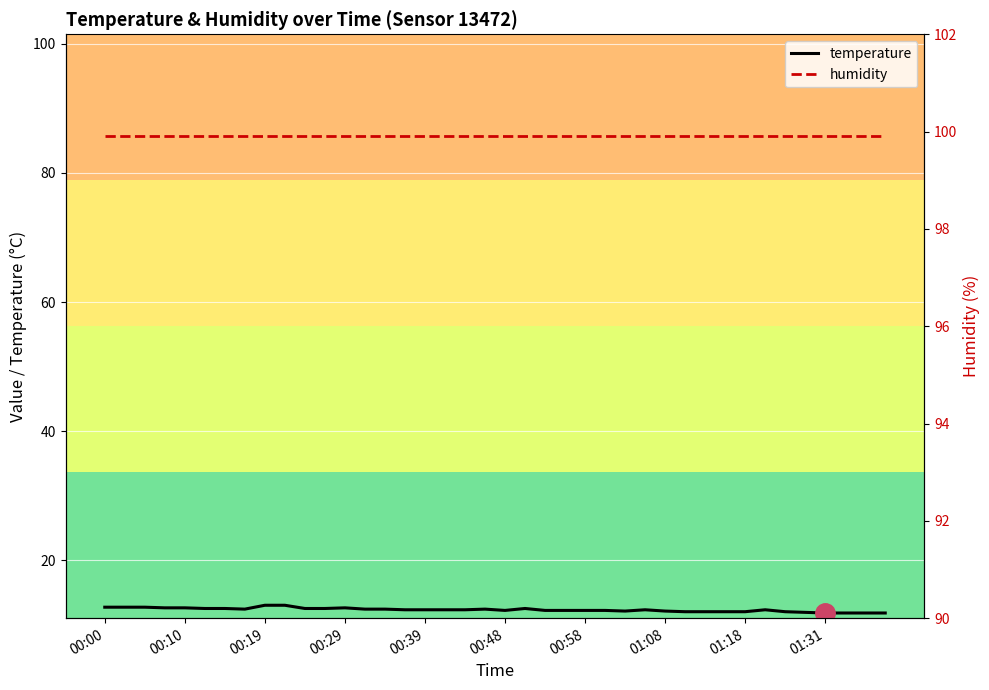

What is the sum of all temperature values?

492.1